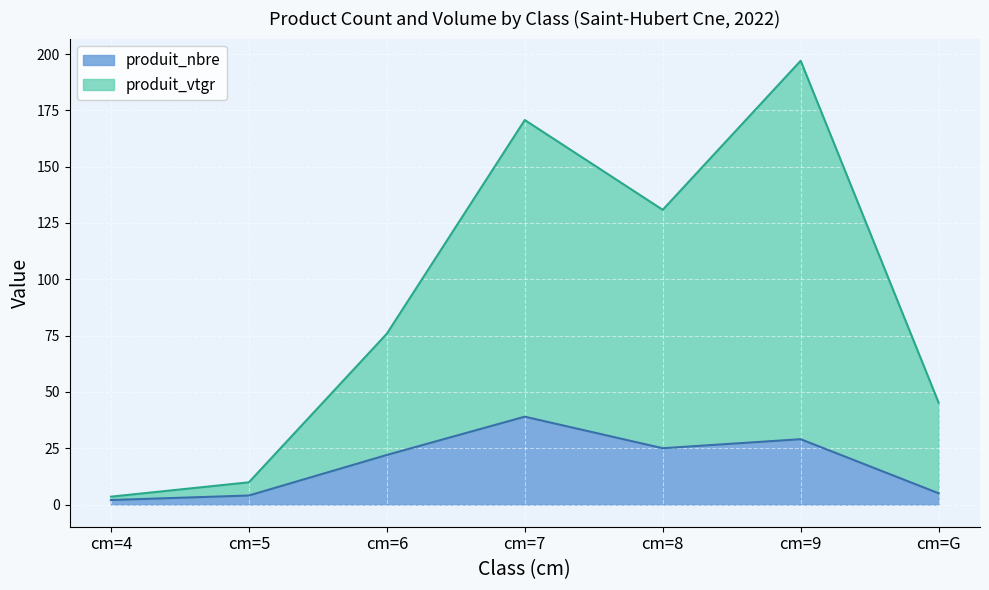

At cm=9, list the series in order from smallest to largest.

produit_nbre, produit_vtgr